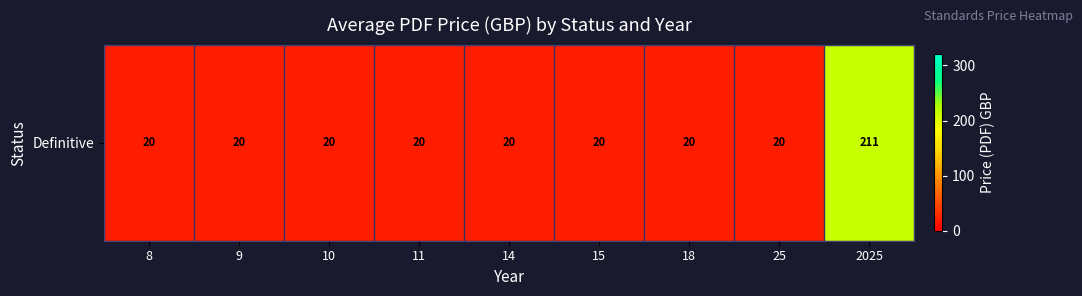

What is the average value?

41.3